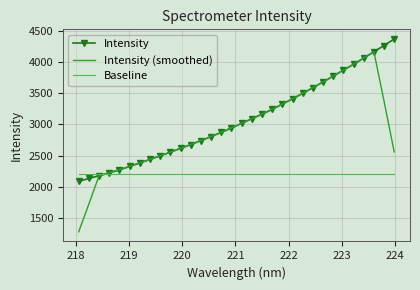

What is the maximum value shown in the chart?

4367.5